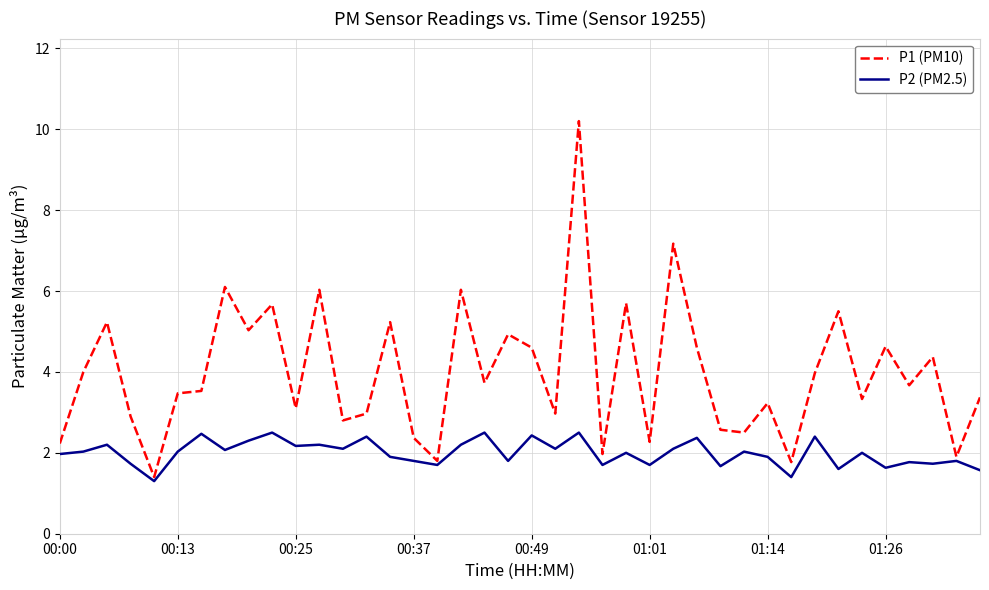

True or false: P2 (PM2.5) and P1 (PM10) intersect in this chart.

False